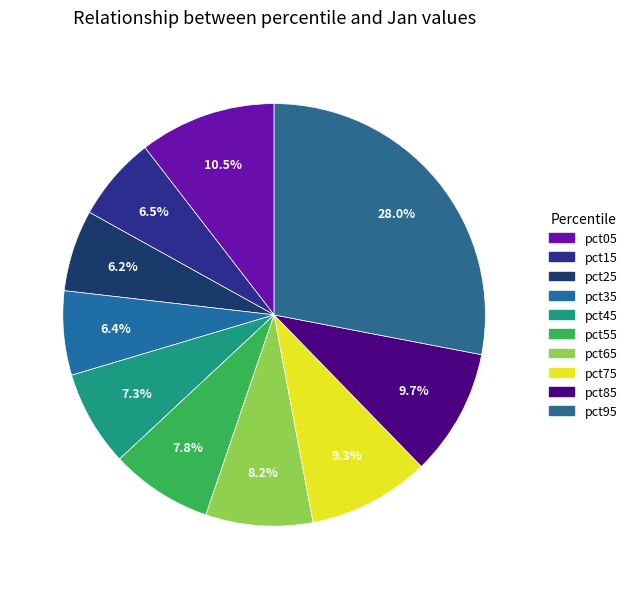

The pct35 slice represents 6% of the pie. True or false?

True